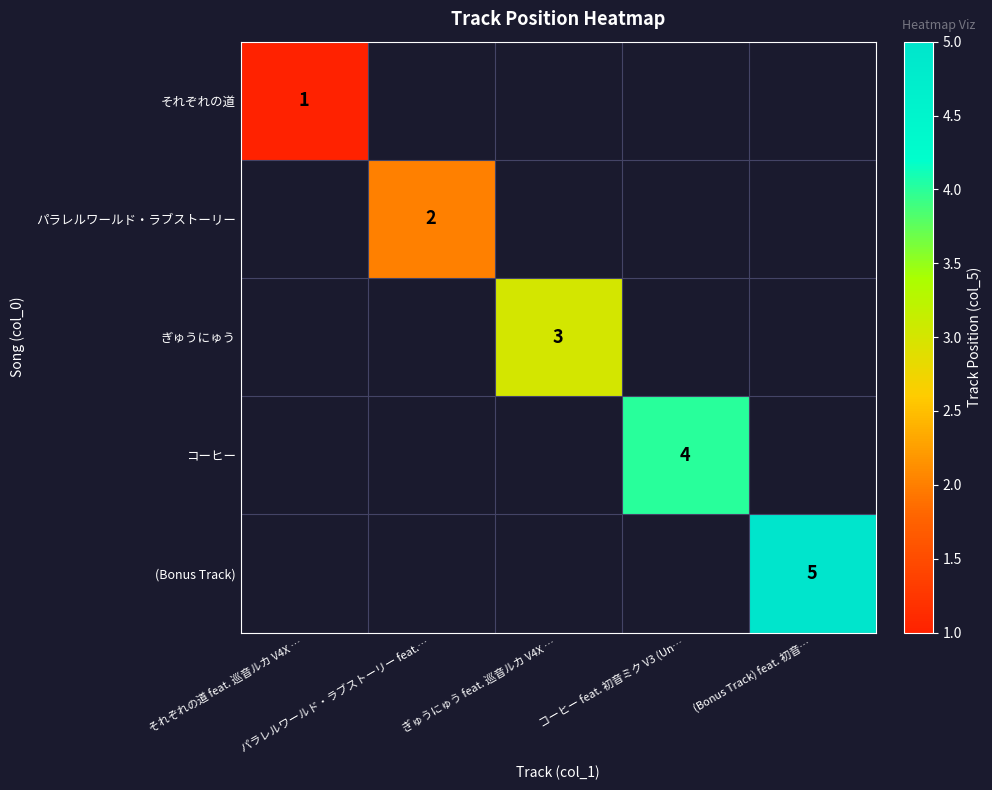

Rank the series by their maximum value, from lowest to highest.

それぞれの道, パラレルワールド・ラブストーリー, ぎゅうにゅう, コーヒー, (Bonus Track)